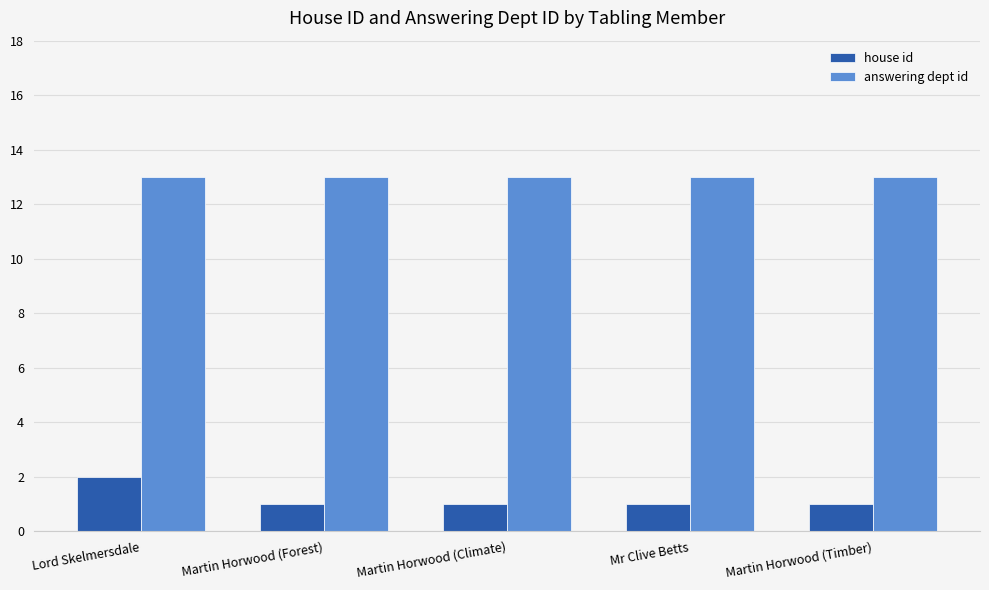

Are the bars horizontal?

No